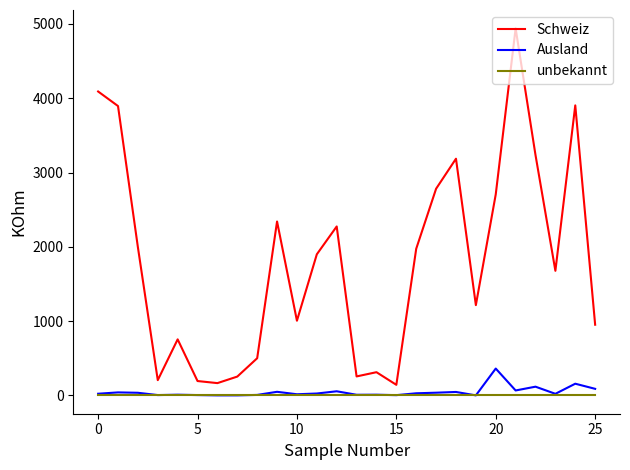

Which series has the largest range (max minus min)?

Schweiz